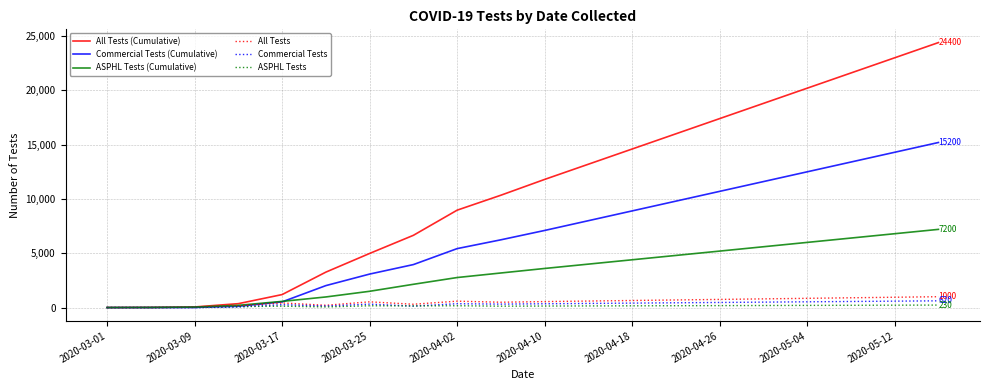

Which series has the largest total across all categories?

All Tests (Cumulative)